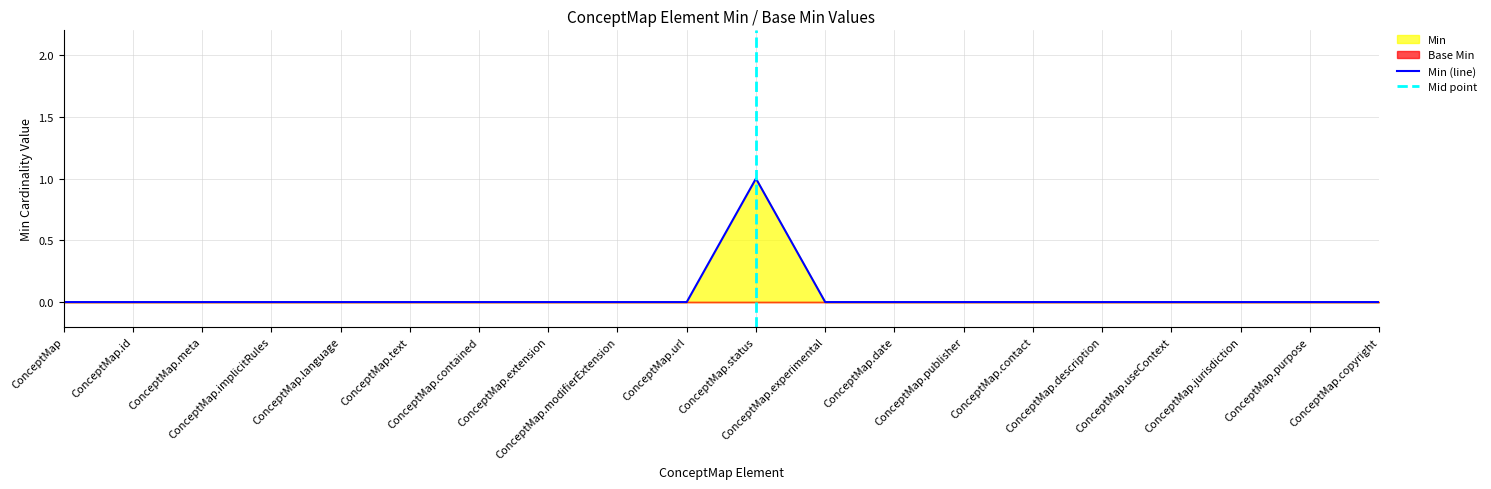

Reading left to right, what are all the values shown in this chart?

0	0	0	0	0	0	0	0	0	0	1	0	0	0	0	0	0	0	0	0